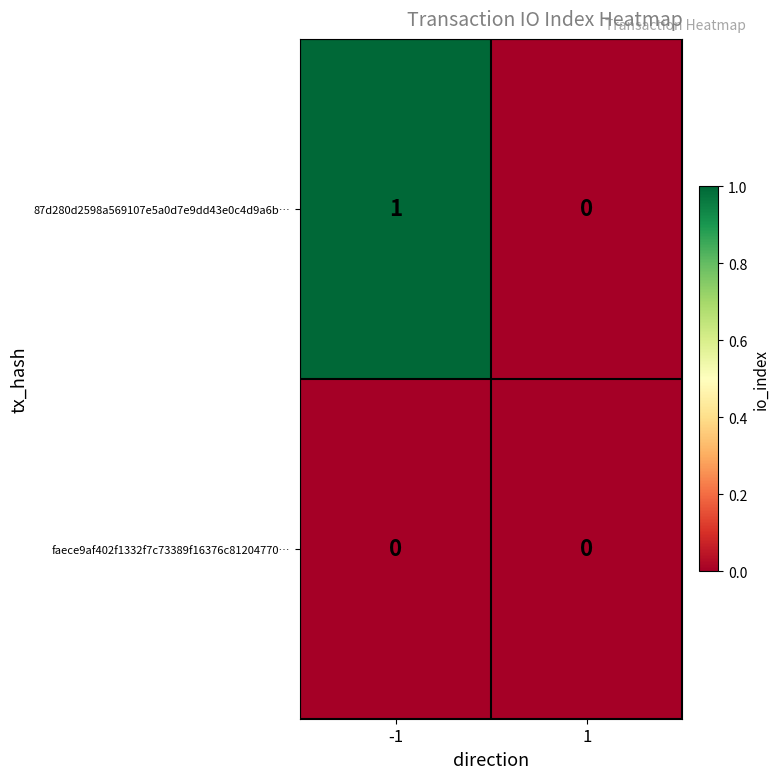

Is the value of 87d280d2598a569107e5a0d7e9dd43e0c4d9a6b… at -1 greater than the value of faece9af402f1332f7c73389f16376c81204770… at 1?

Yes